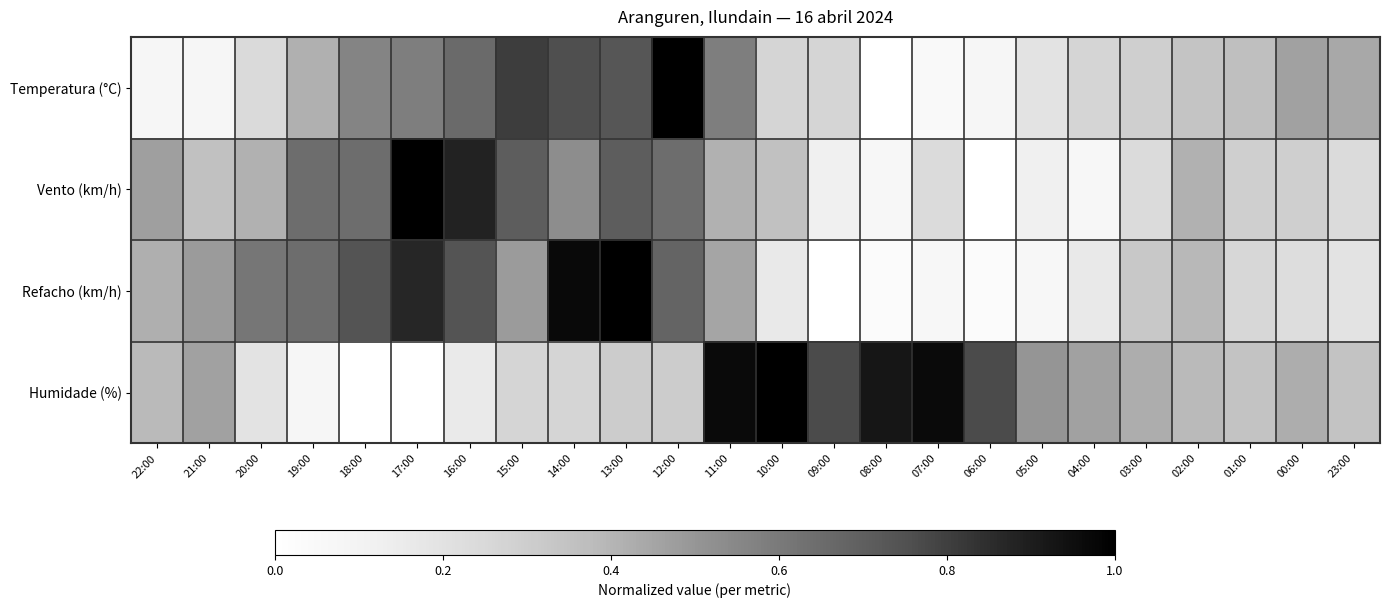

At which category is the sum across all series the highest?

13:00